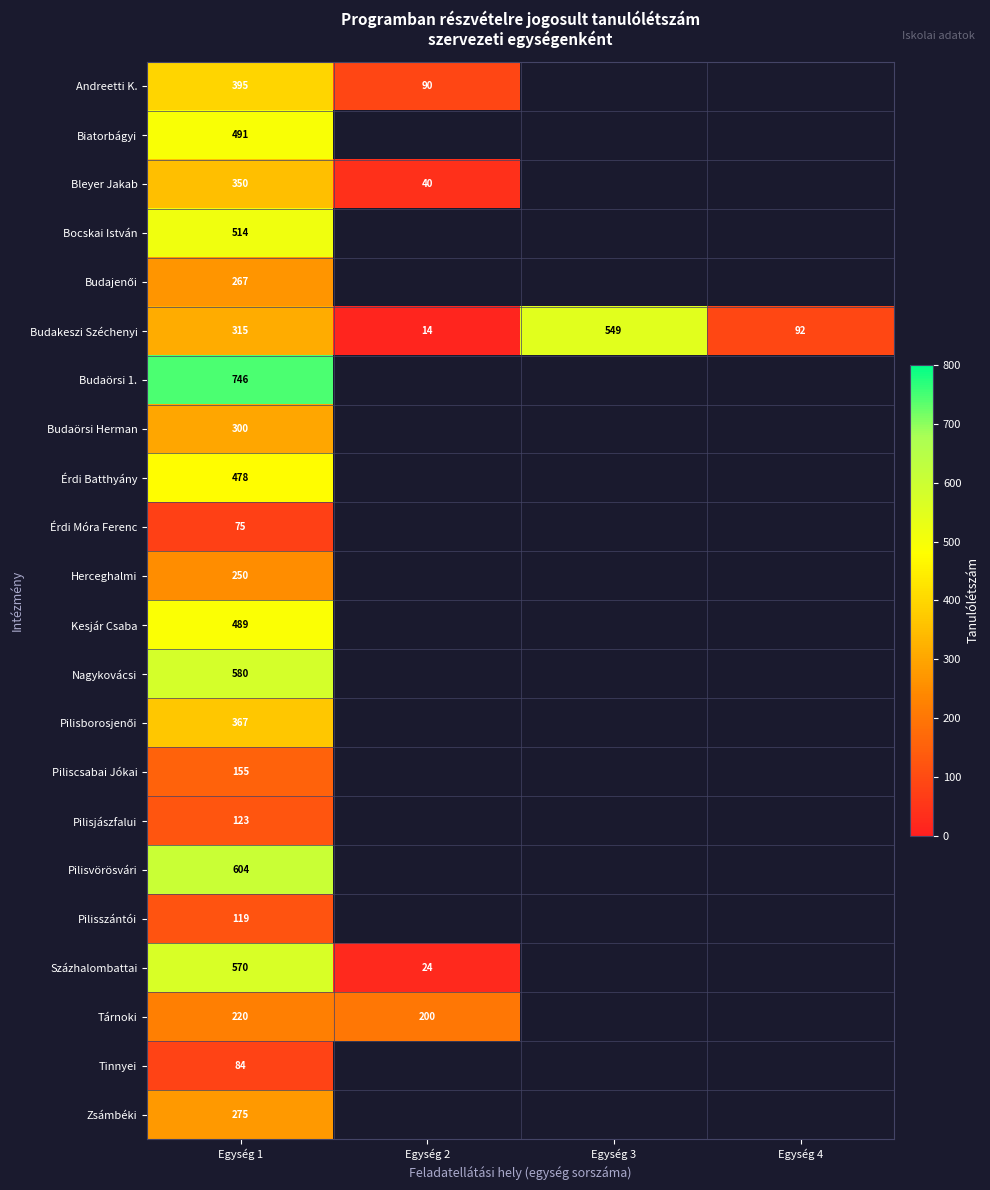

What is the total value across all series at Egység 1?

7767